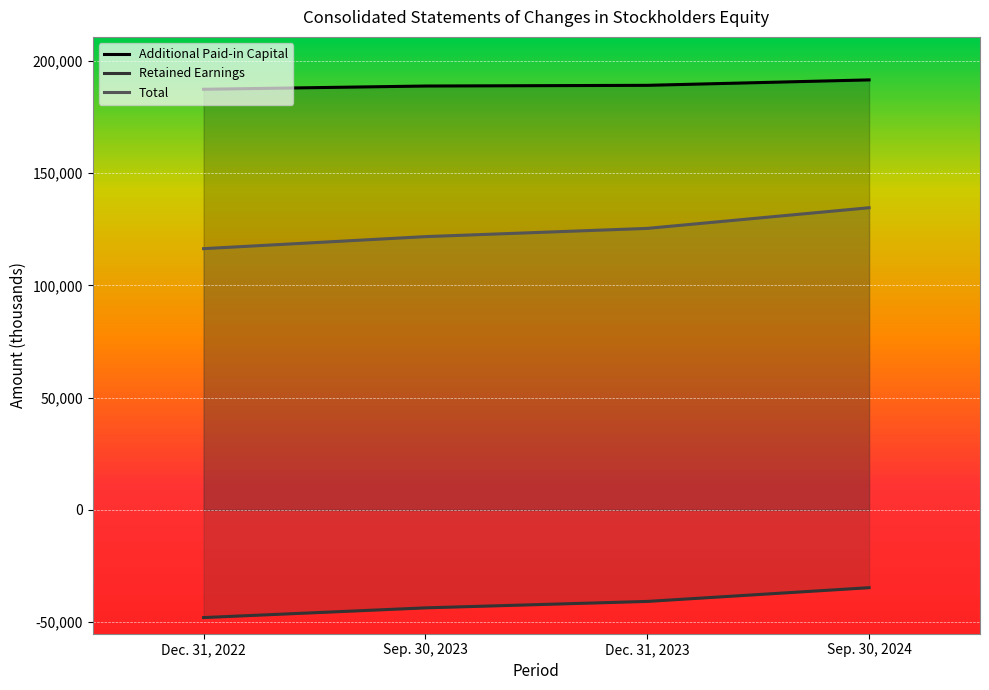

Reading left to right, extract all data points from this chart.

Additional Paid-in Capital: 187405	188852	189160	191582
Retained Earnings: -47951	-43627	-40754	-34636
Total: 116403	121758	125427	134629